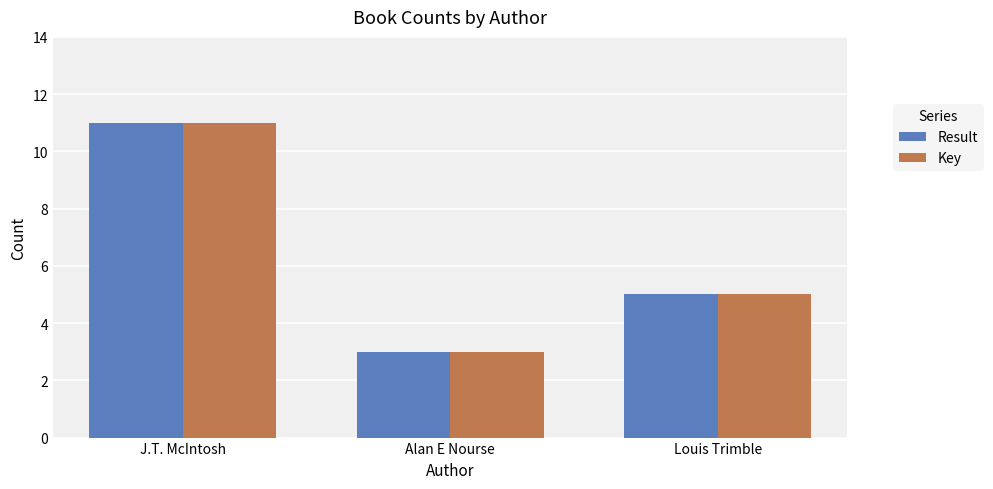

What is the difference between the maximum and minimum values in the Result series?

8